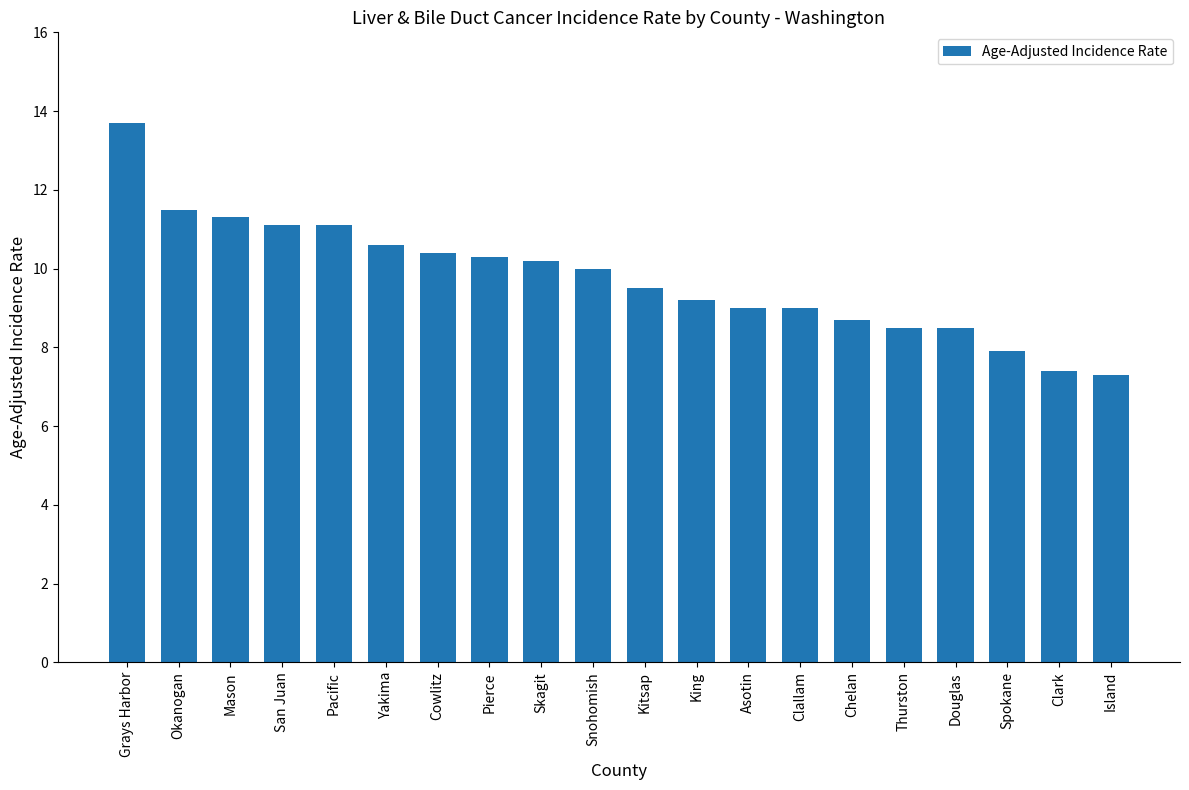

Count the number of data series in this chart.

1